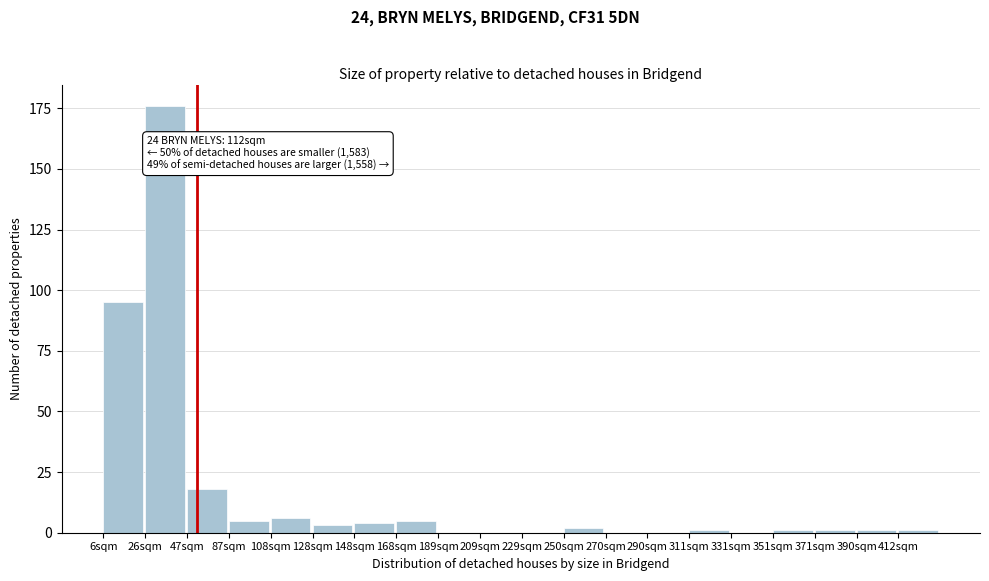

Reading left to right, what are all the values shown in this chart?

6sqm=95	26sqm=176	47sqm=18	87sqm=5	108sqm=6	128sqm=3	148sqm=4	168sqm=5	189sqm=0	209sqm=0	229sqm=0	250sqm=2	270sqm=0	290sqm=0	311sqm=1	331sqm=0	351sqm=1	371sqm=1	390sqm=1	412sqm=1